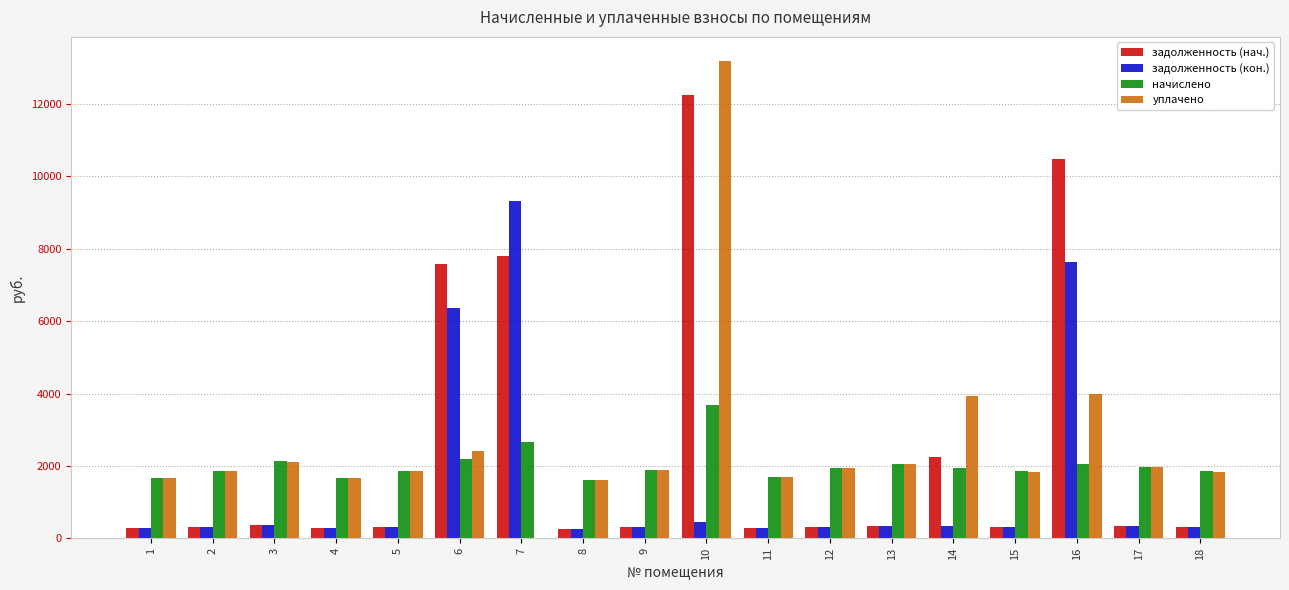

How many series are shown in this chart?

4